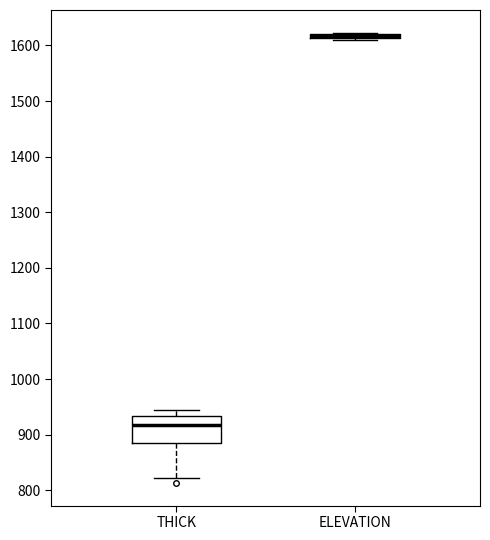

Where is the upper edge of the box for THICK on the y-axis? The values are not printed on the chart, so give them approximately, as read against the axis.

930